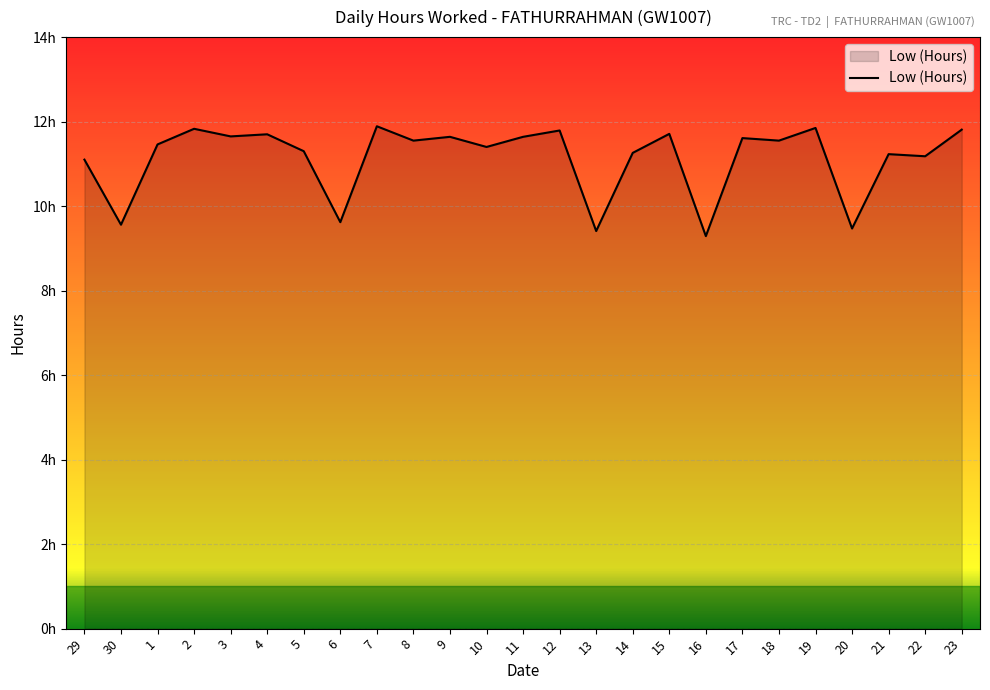

What is the sum of all values?

278.5